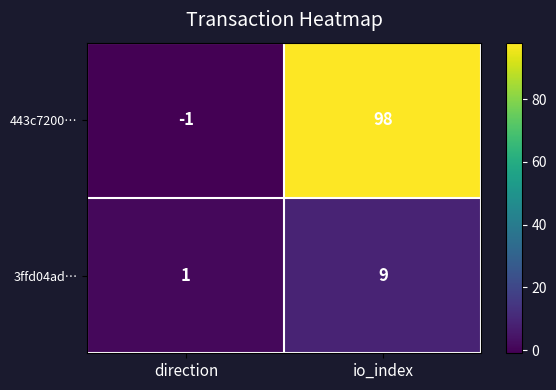

Is it true that 443c7200… equals 168 at io_index?

False